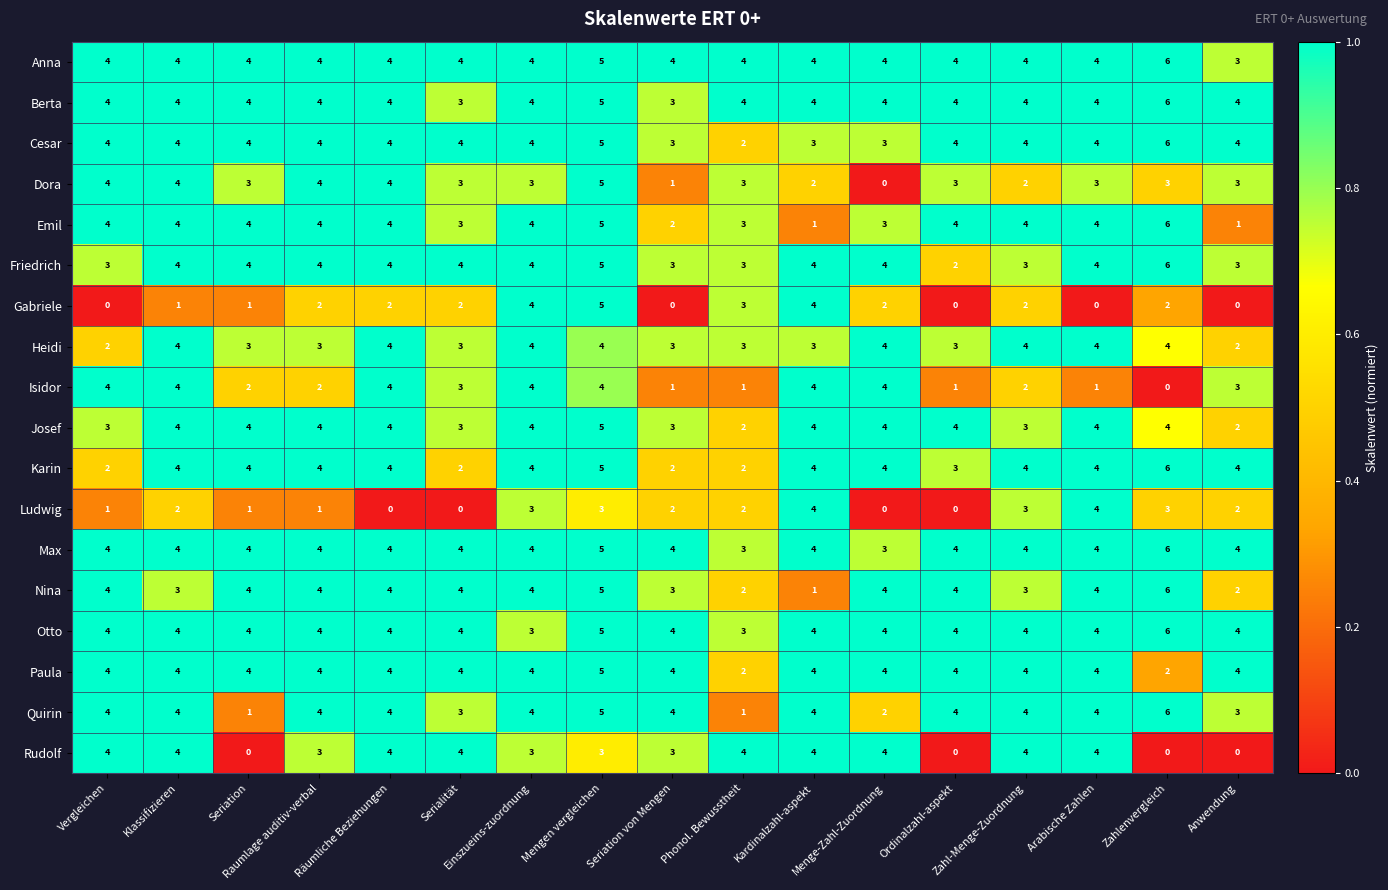

What is the difference between the maximum and second lowest values in the Karin series?

4